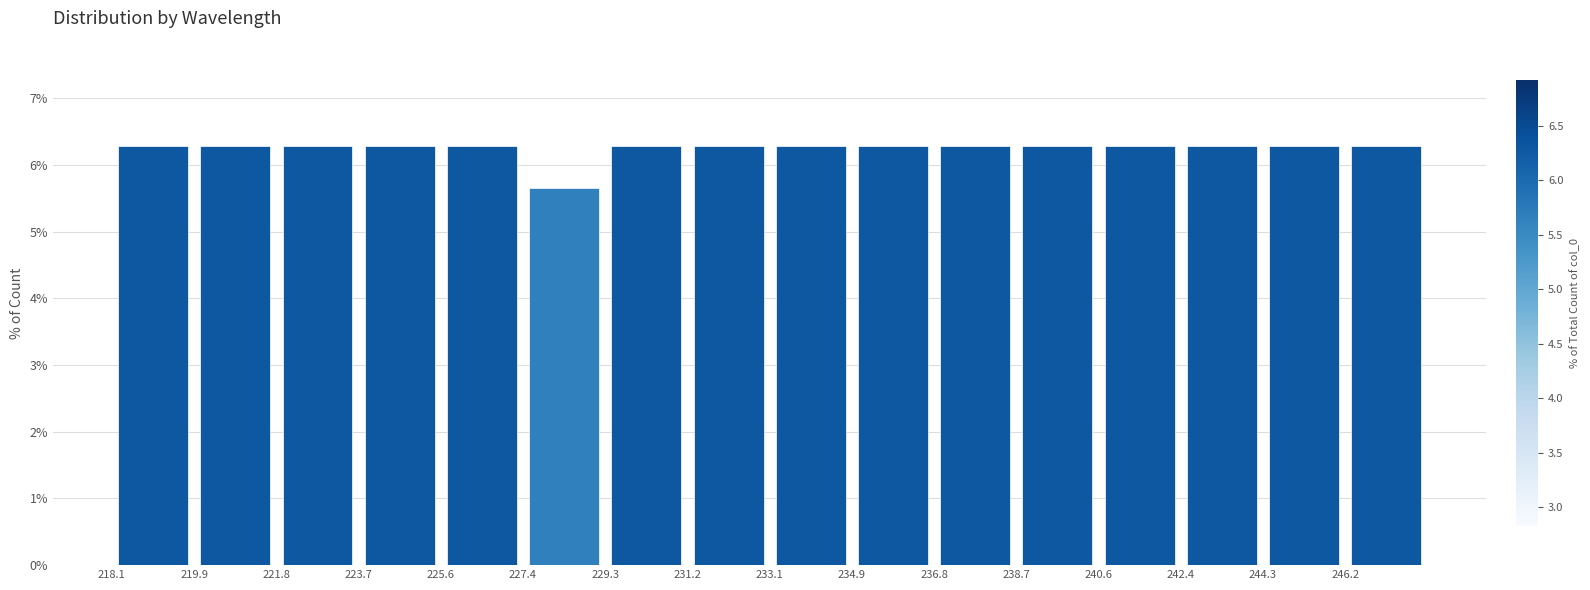

What is the height of the bar covering 231.2 to 233.0 on the x-axis? Neither the bar edges nor the heights are printed on the chart, so give them approximately, as read against the axes.

6.3